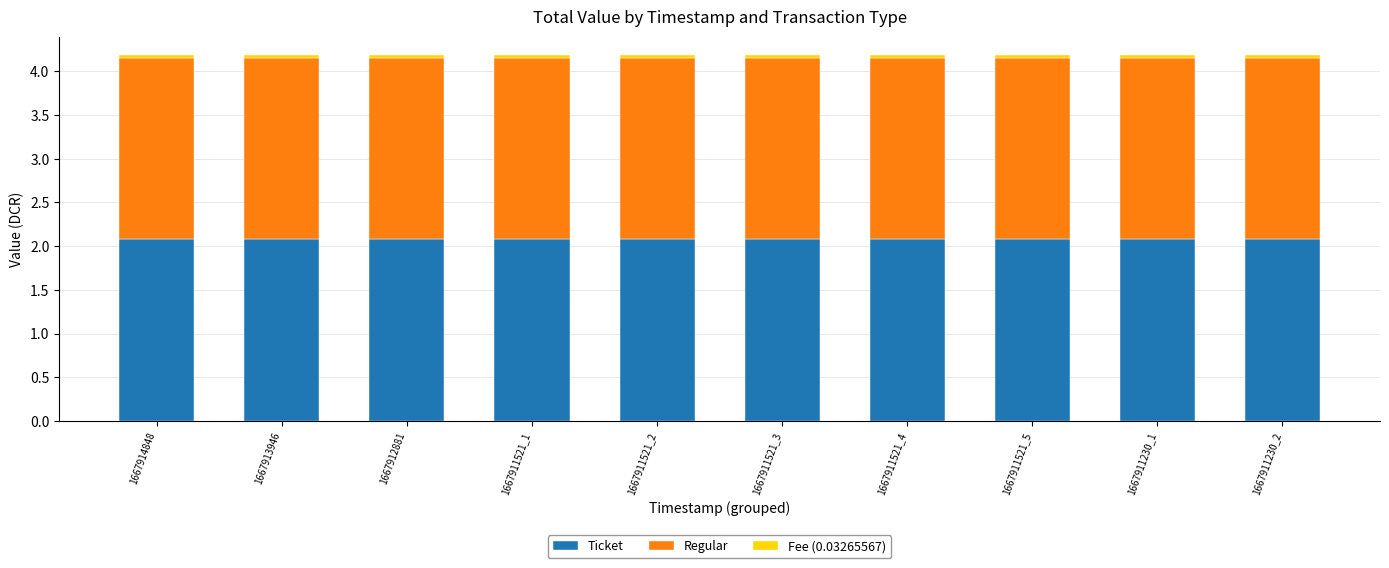

Is it true that Ticket equals 2.1 at 1667911521_1?

True